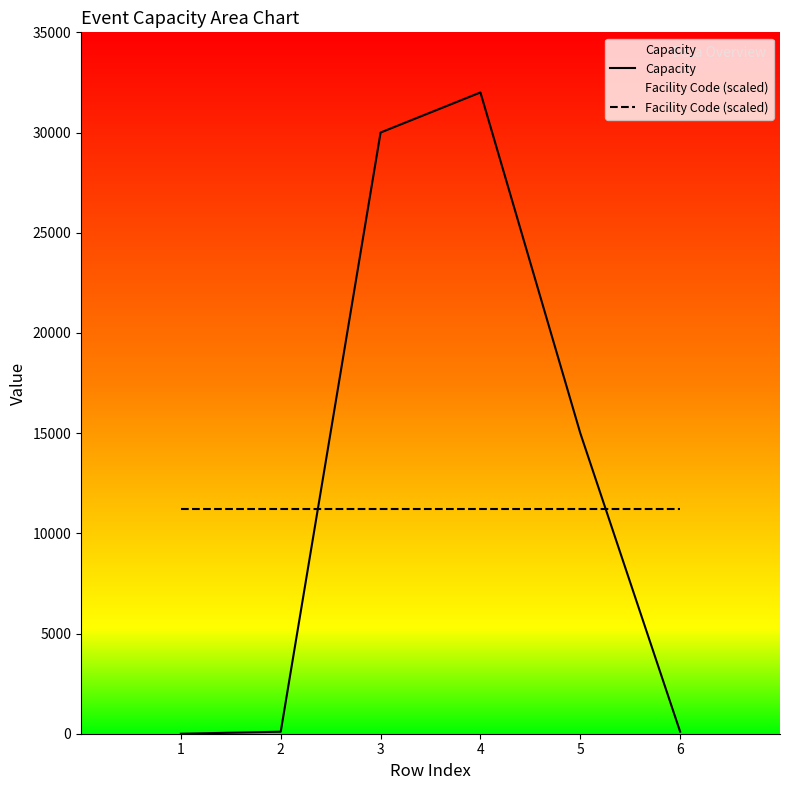

At how many categories does at least one series exceed 28119?

2